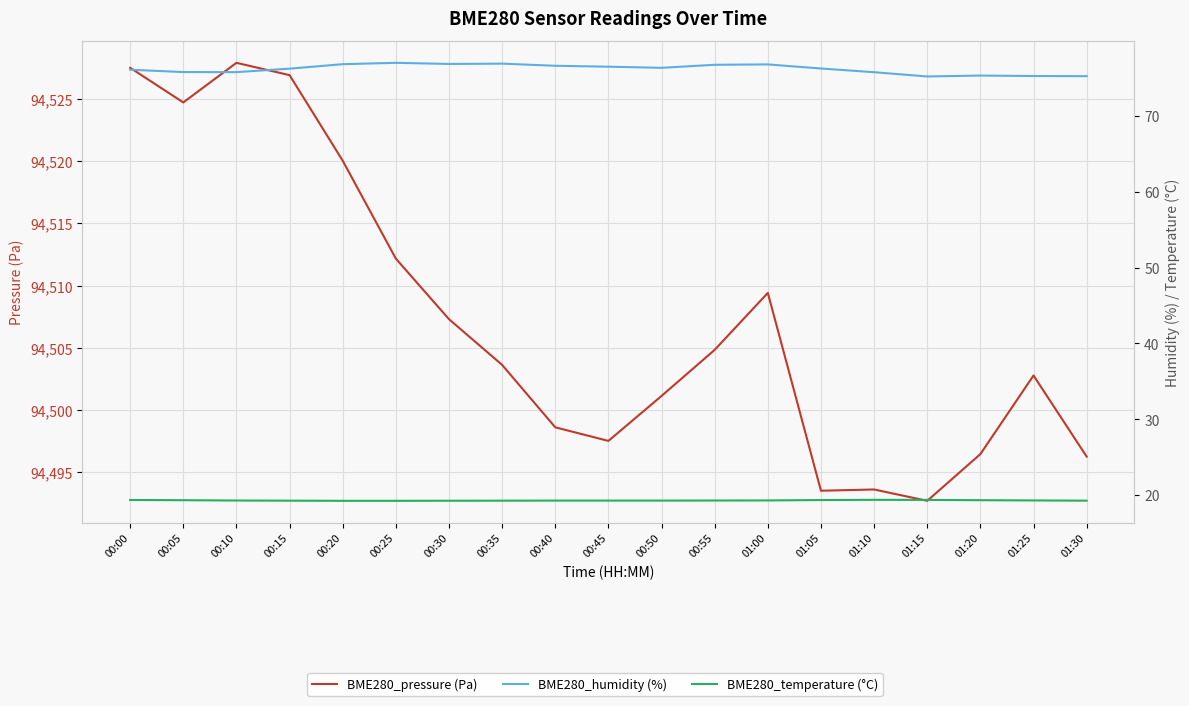

Reading left to right, list all the values displayed in this chart.

BME280_pressure (Pa): 94527.5	94524.7	94527.9	94526.9	94520.0	94512.2	94507.3	94503.6	94498.6	94497.5	94501.1	94504.8	94509.4	94493.5	94493.6	94492.7	94496.5	94502.8	94496.3
BME280_humidity (%): 76.1	75.8	75.8	76.2	76.8	77.0	76.8	76.9	76.6	76.5	76.3	76.7	76.8	76.2	75.8	75.2	75.3	75.3	75.2
BME280_temperature (°C): 19.4	19.3	19.3	19.3	19.2	19.2	19.3	19.3	19.3	19.3	19.3	19.3	19.3	19.4	19.4	19.4	19.3	19.3	19.3